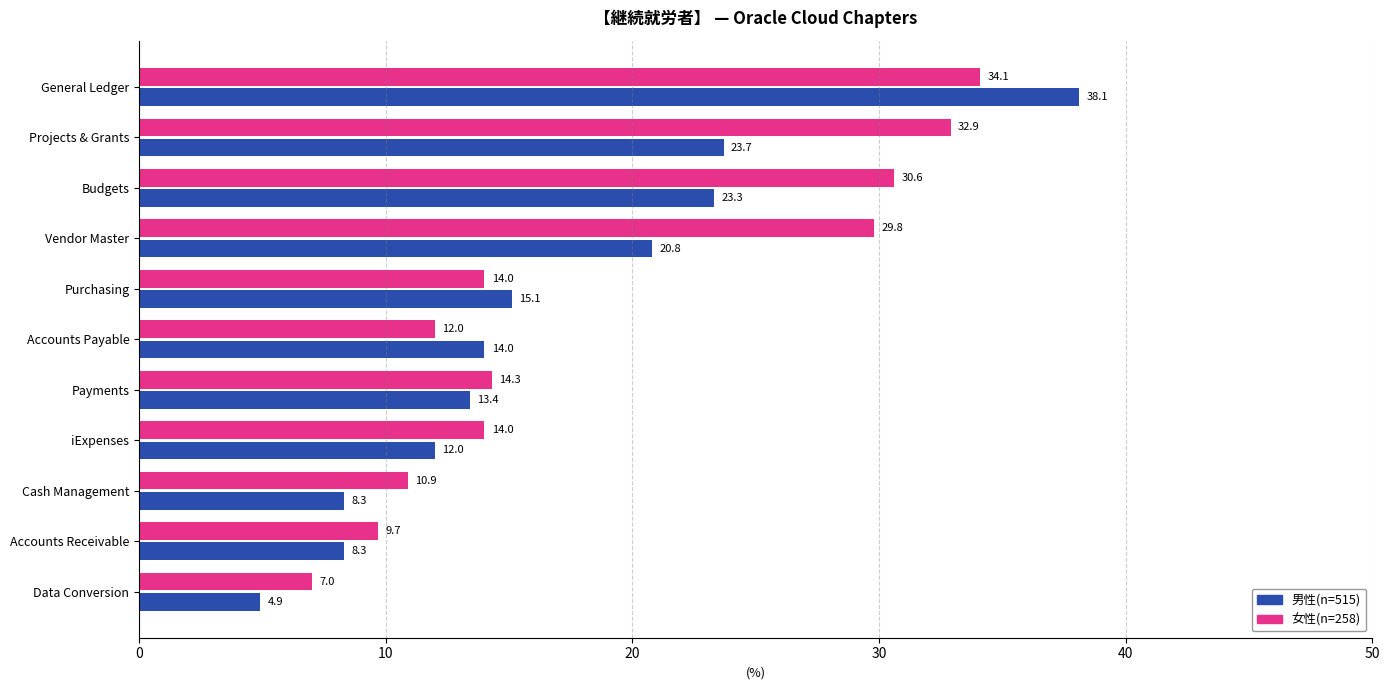

Between Budgets and Accounts Receivable, which series saw the biggest shift?

女性(n=258)